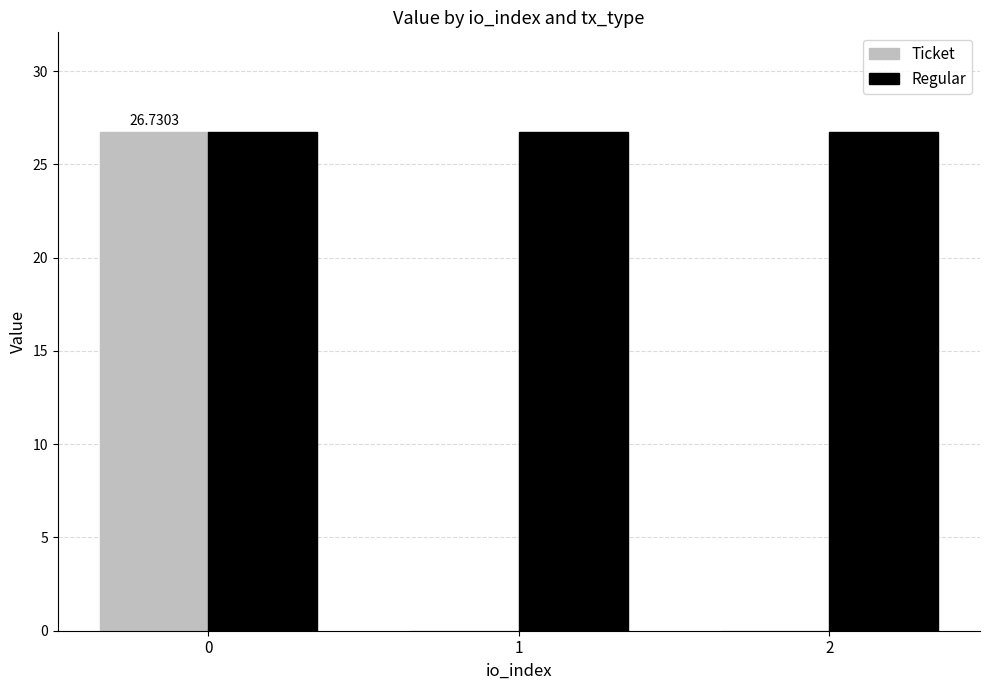

Which series has the largest total across all categories?

Regular